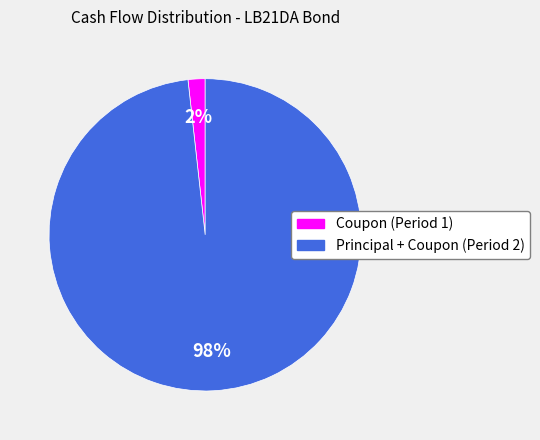

Which category has the smallest portion of the pie?

Coupon (Period 1)